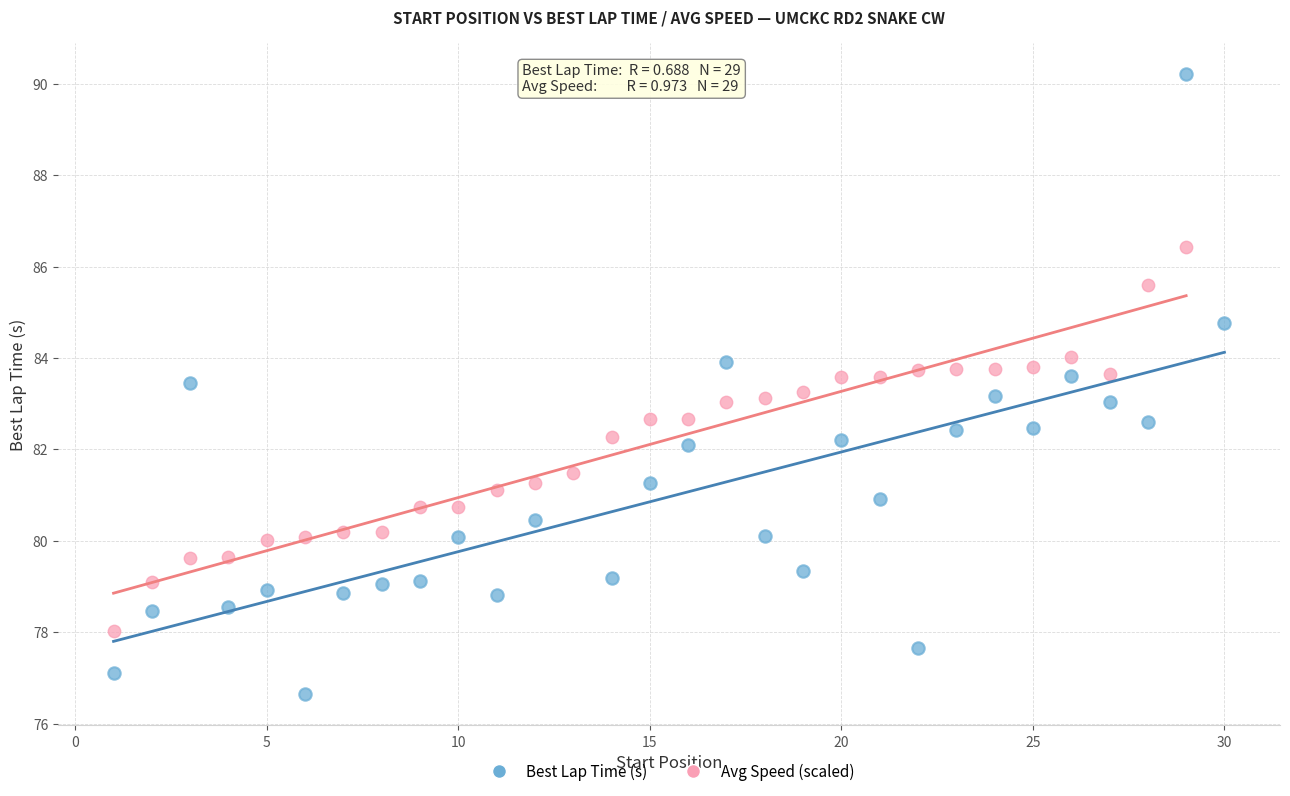

Which series has the widest spread of Y values?

Best Lap Time (s)